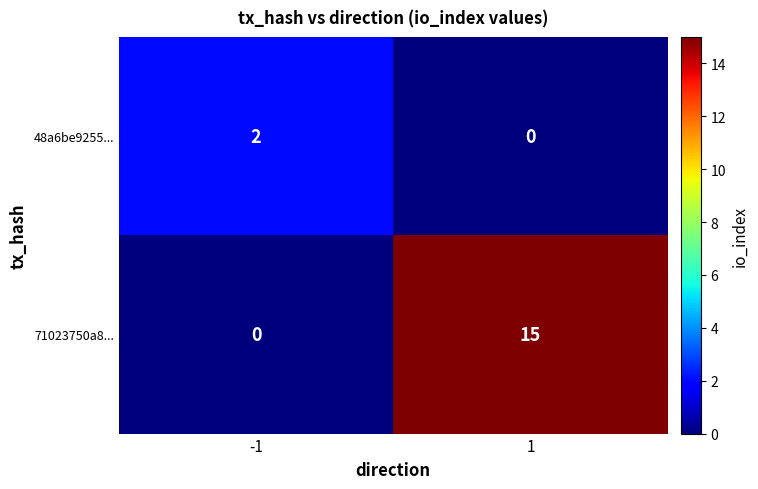

Reading right to left, what are all the values shown in this chart?

48a6be9255...: 0	2
71023750a8...: 15	0